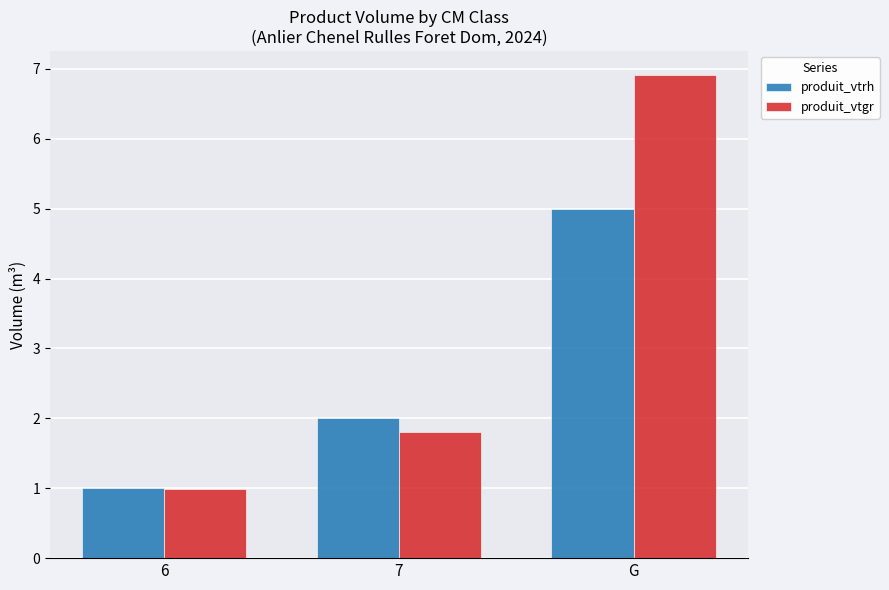

What is the minimum value shown in the chart?

1.0